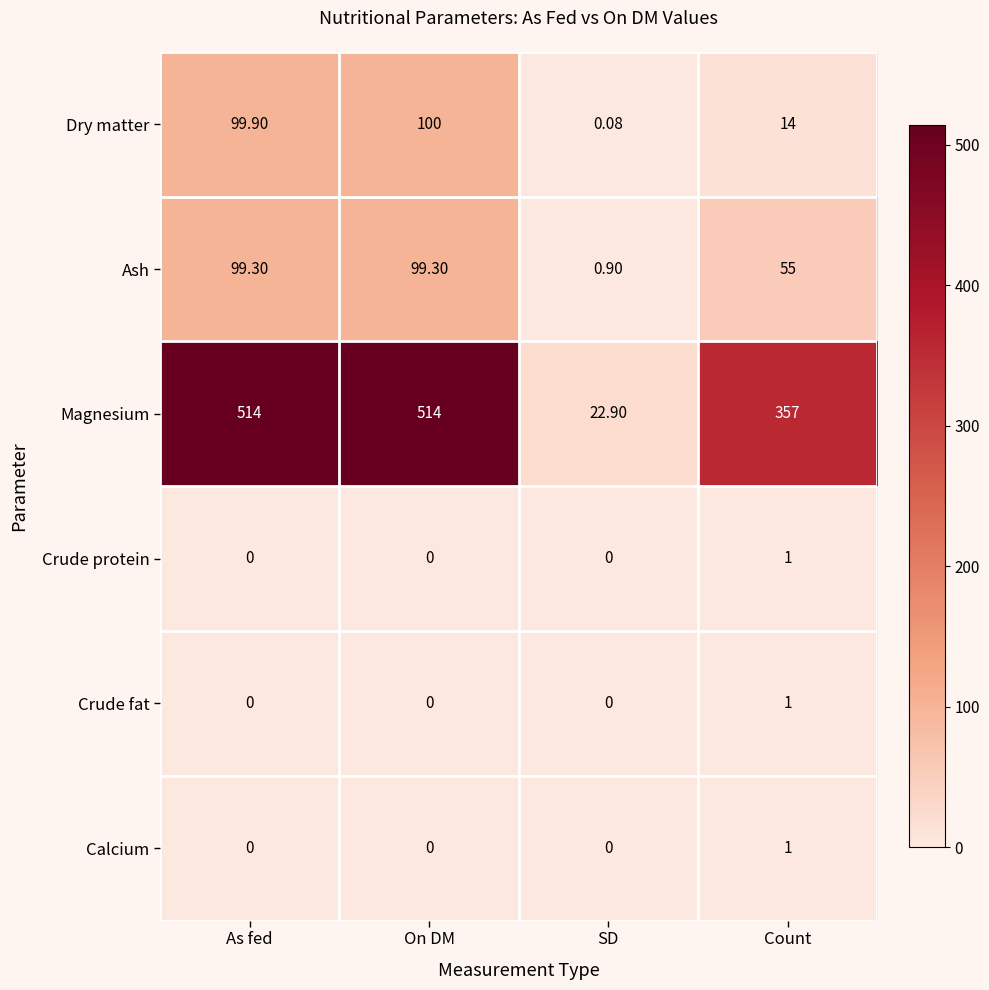

How many data points does each series have?

4